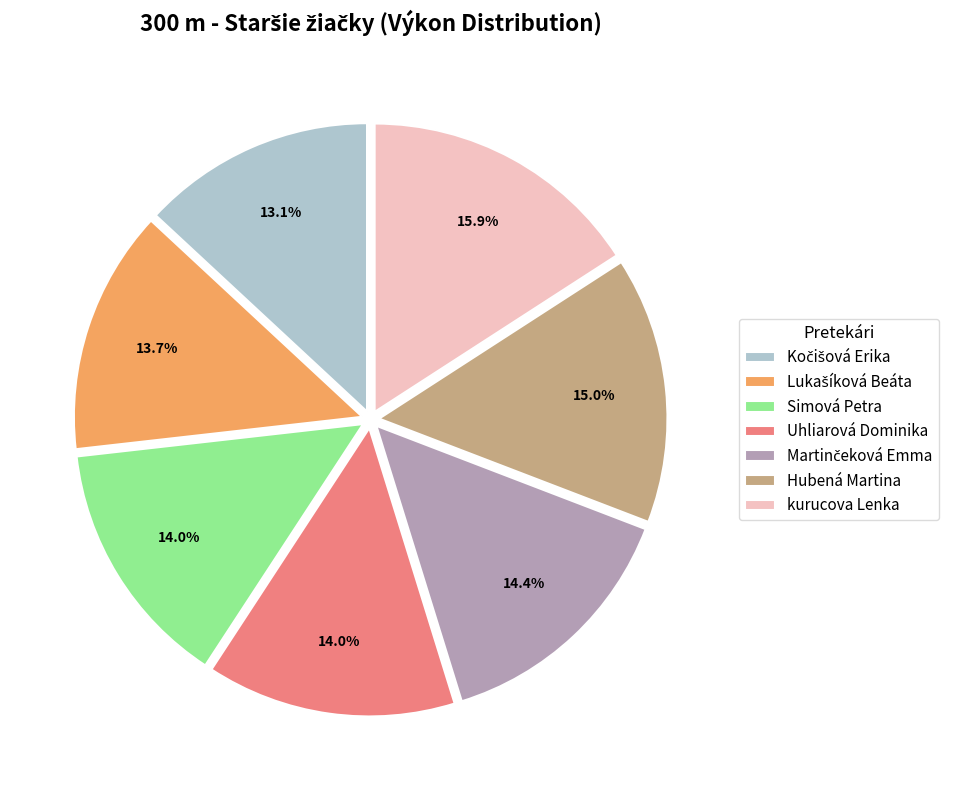

To the nearest percent, what is the difference between the largest and smallest slice percentages?

3%